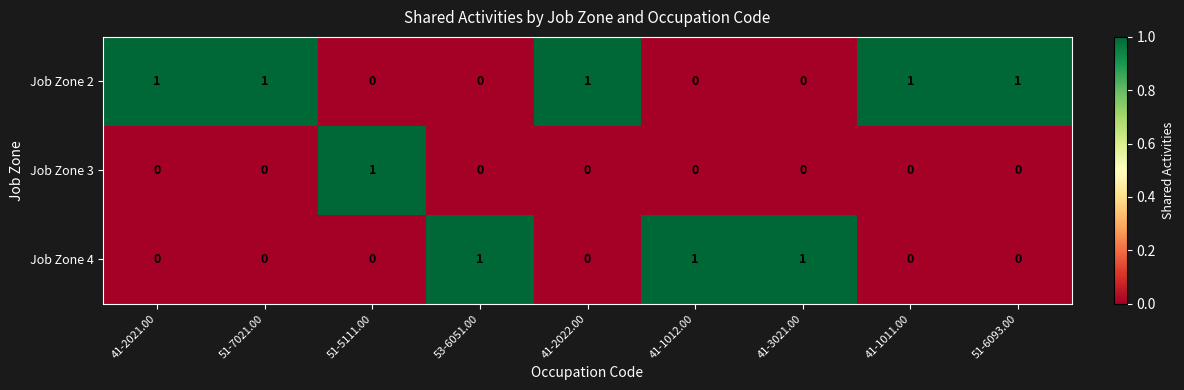

What is the sum of all Job Zone 2 values?

5